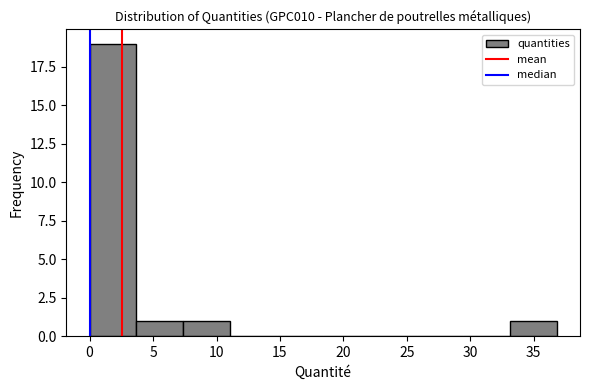

Reading left to right, transcribe this chart: for each bar, give the range it covers on the x-axis and its height. Neither the bar edges nor the heights are printed on the chart, so give them approximately, as read against the axes.

0.0 to 3.5: 19
3.5 to 7.5: 1
7.5 to 11.0: 1
11.0 to 14.5: 0
14.5 to 18.5: 0
18.5 to 22.0: 0
22.0 to 26.0: 0
26.0 to 29.5: 0
29.5 to 33.0: 0
33.0 to 37.0: 1